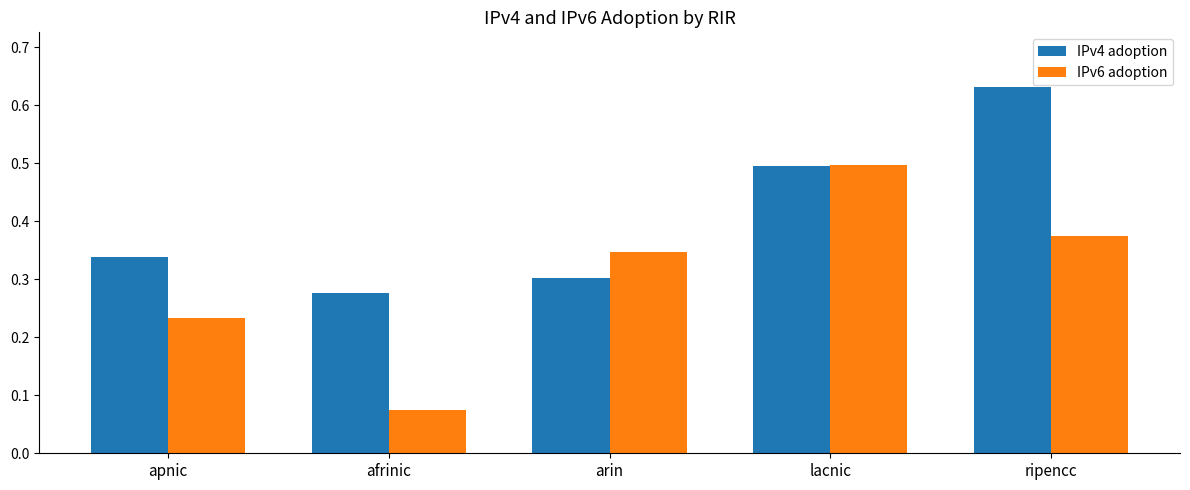

At which category does the chart reach its minimum across all series?

afrinic